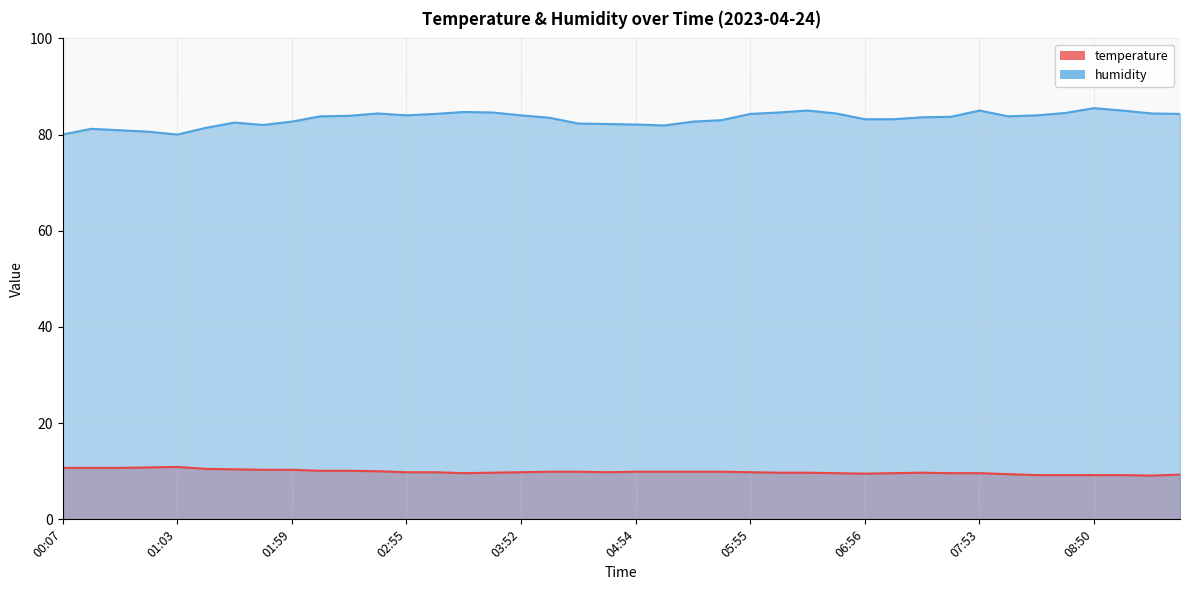

Does the chart display data point markers on the line(s)?

No